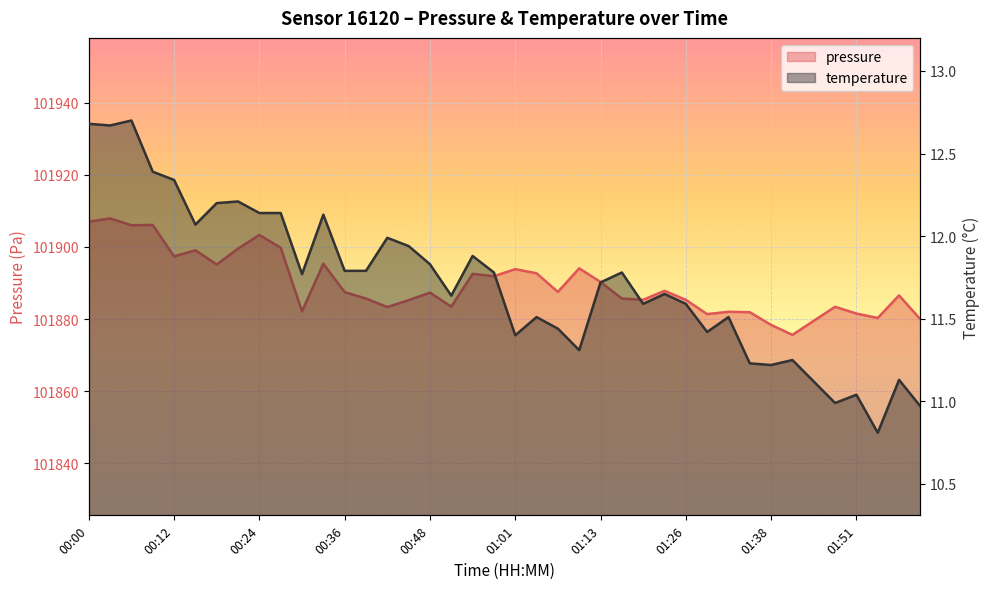

What is the approximate value of temperature at 00:00?

12.7